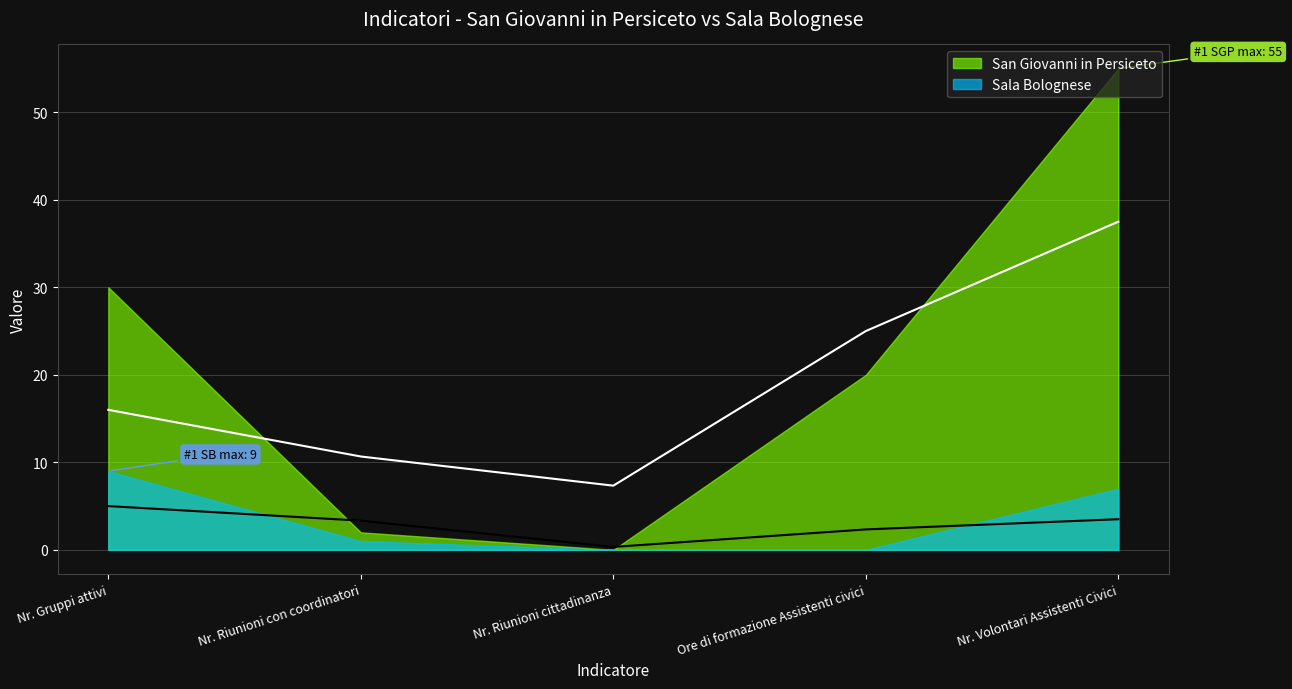

Rank the series by their maximum value, from lowest to highest.

Sala Bolognese, San Giovanni in Persiceto